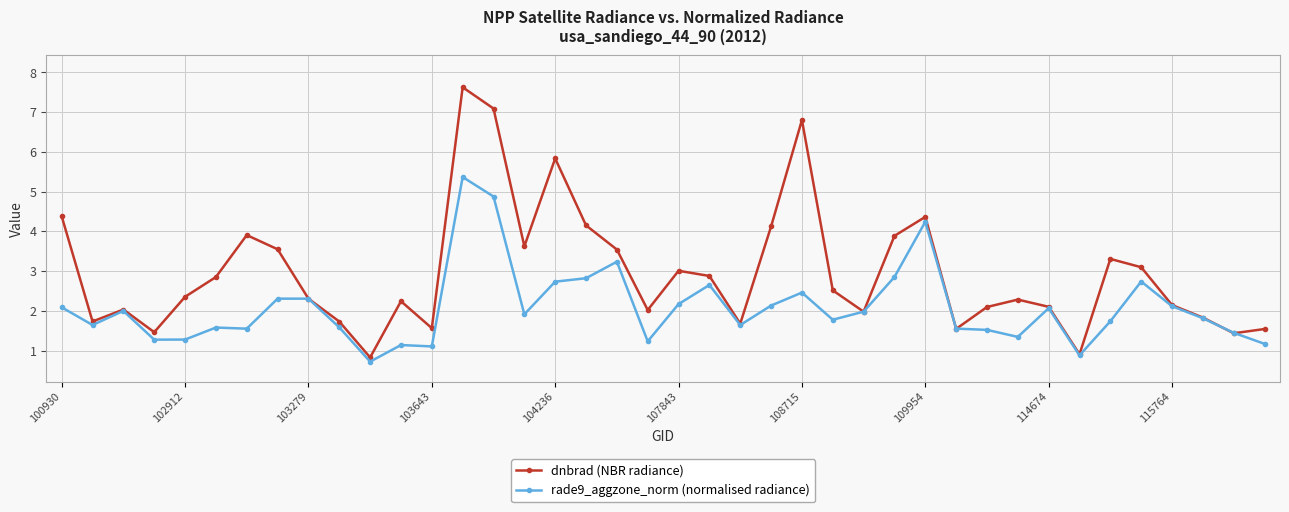

Count the number of data series in this chart.

2